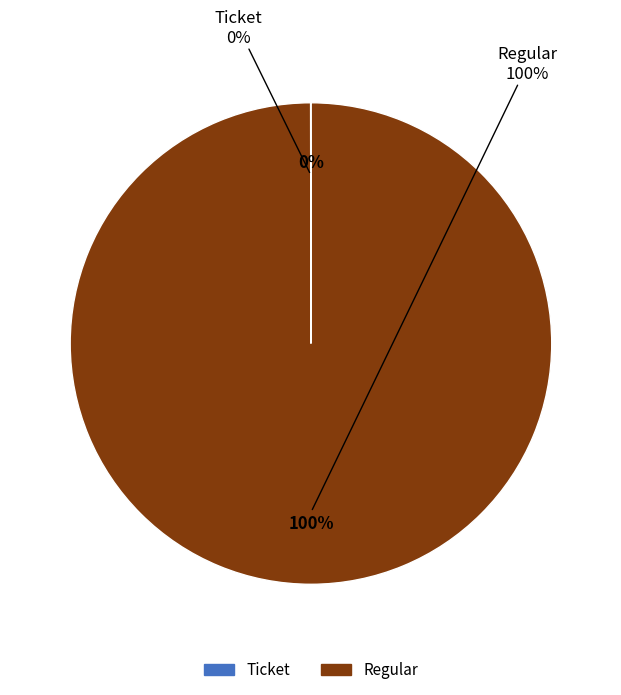

To the nearest percent, what is the average slice percentage?

50%